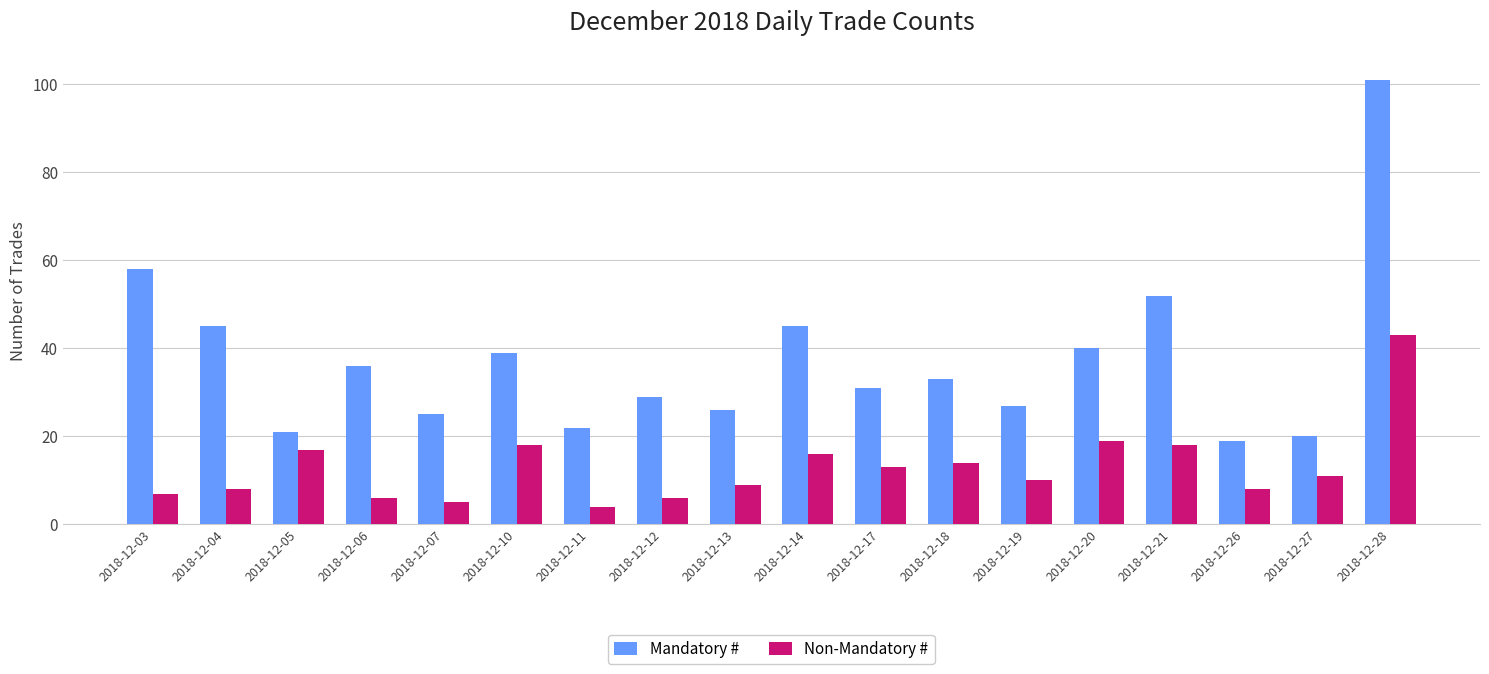

Reading left to right, transcribe all the data shown in this chart.

Mandatory #: 58	45	21	36	25	39	22	29	26	45	31	33	27	40	52	19	20	101
Non-Mandatory #: 7	8	17	6	5	18	4	6	9	16	13	14	10	19	18	8	11	43